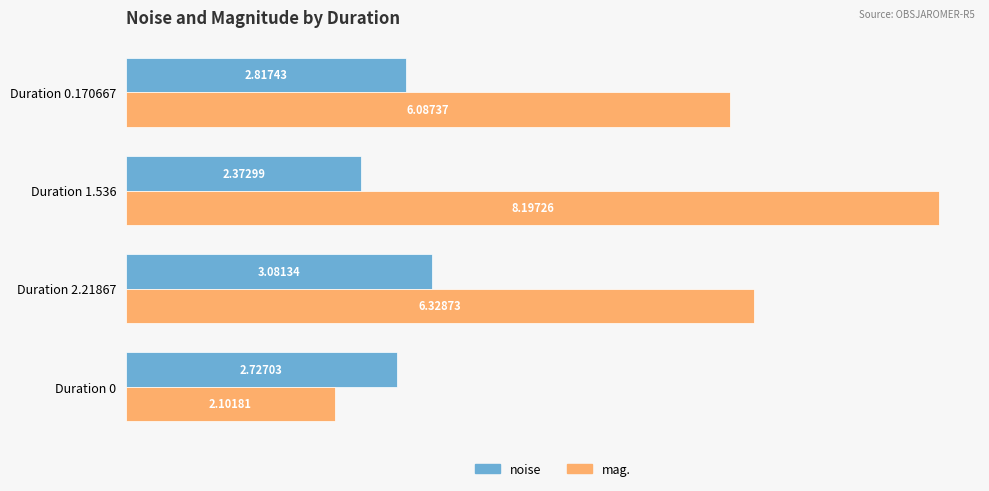

Rank the series by their average value, from lowest to highest.

noise, mag.